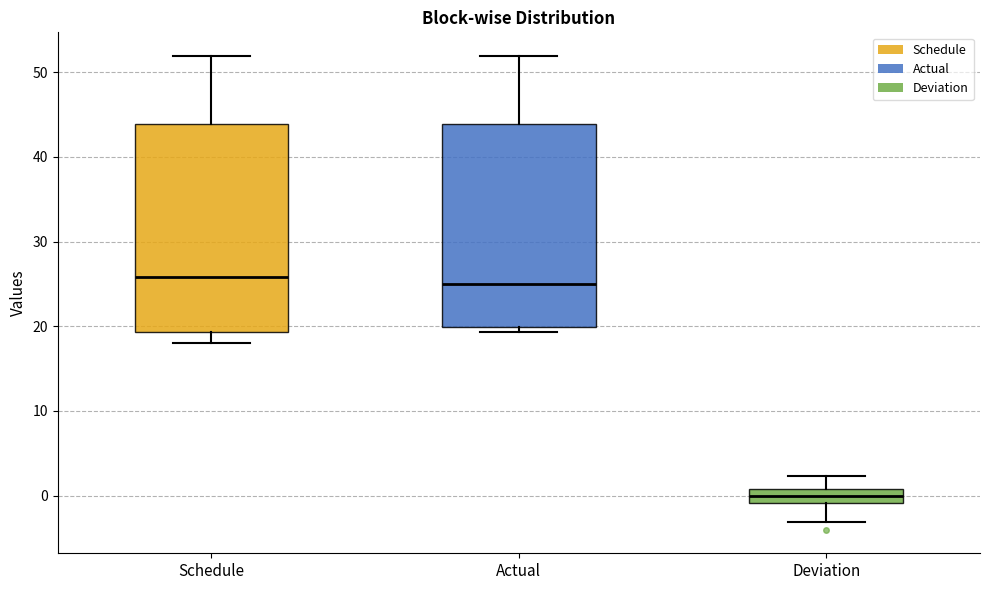

Which box's median line is the lowest?

Deviation